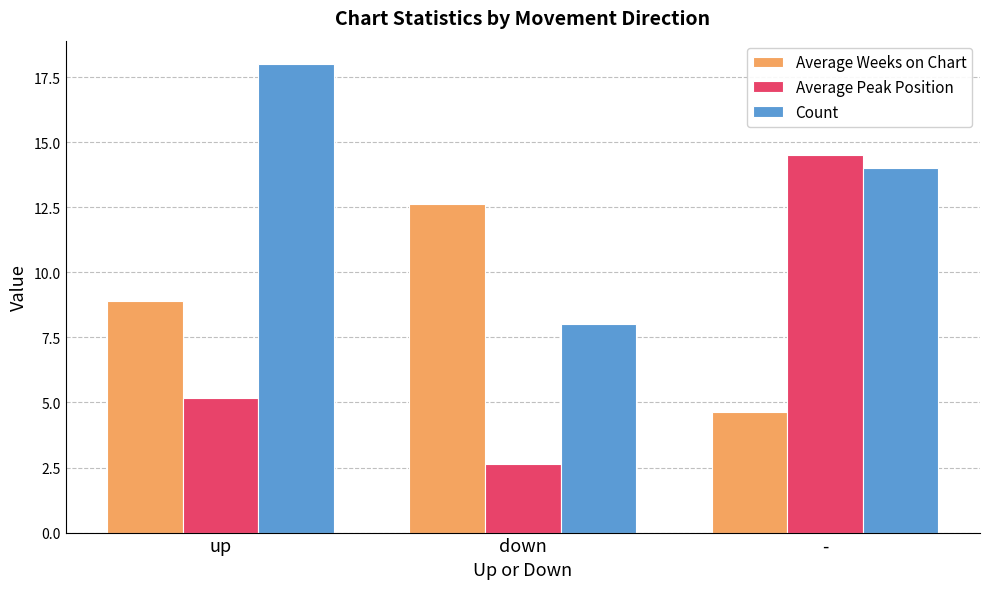

What are all the series names shown in the legend?

Average Weeks on Chart, Average Peak Position, Count